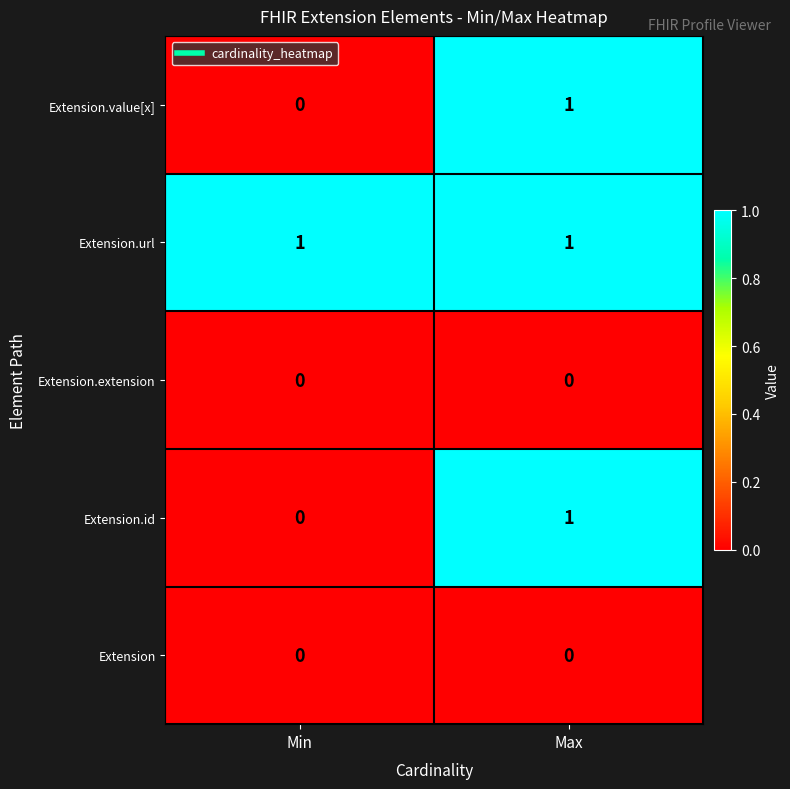

Which series has the largest total across all categories?

Extension.url